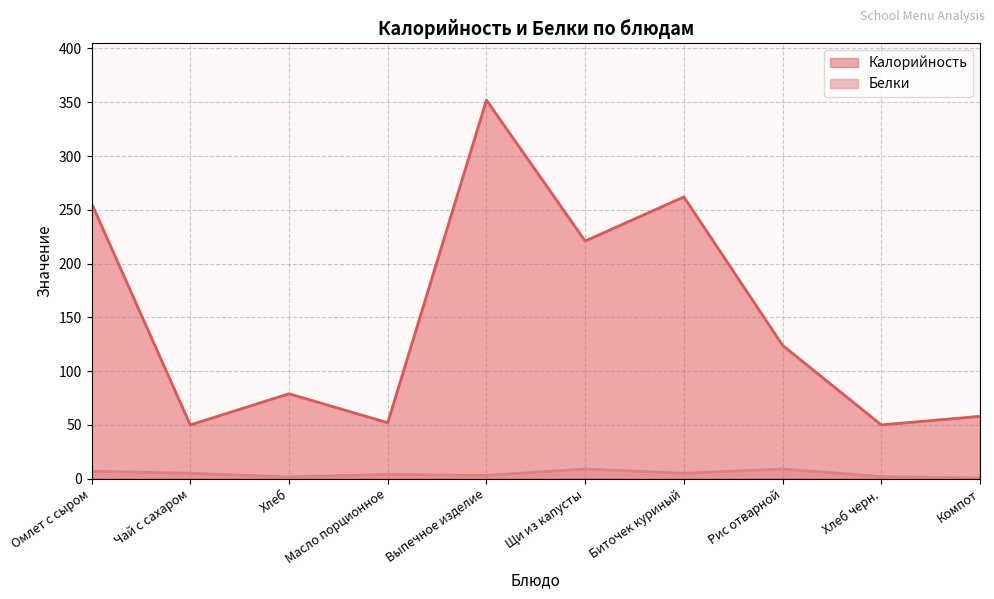

What is the difference between the maximum and minimum values in the Белки series?

8.4